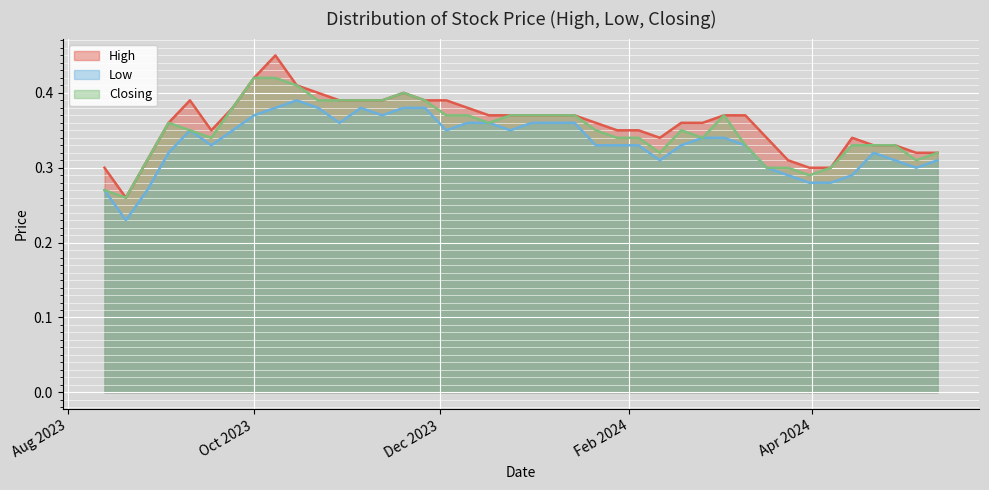

Rank the series at 29/10/2023 from lowest to highest value.

Low, High, Closing